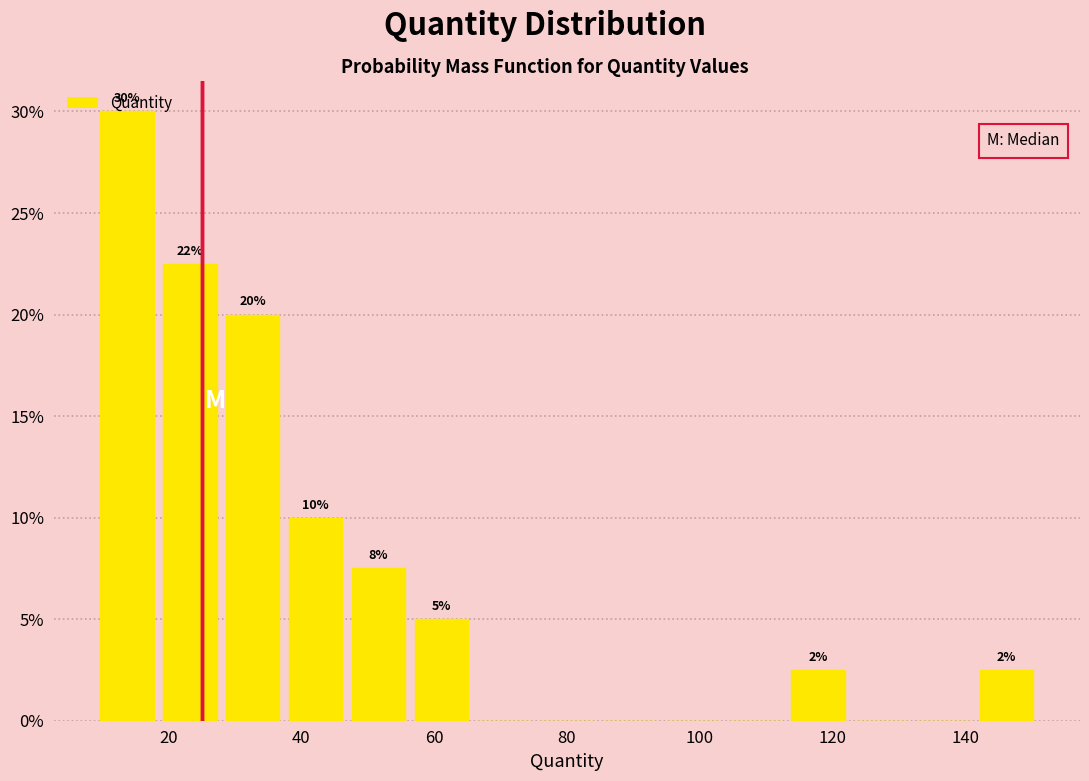

Which range on the x-axis has the tallest bar?

10 to 18